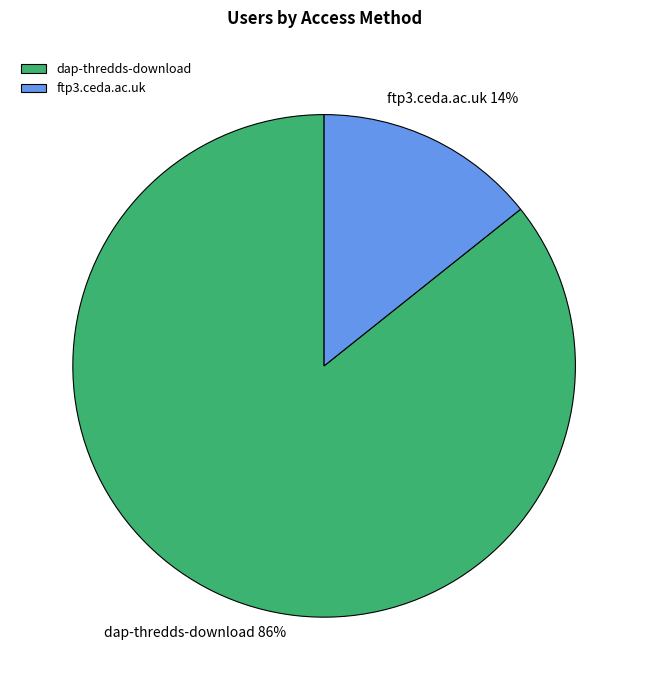

How many segments does this pie chart have?

2